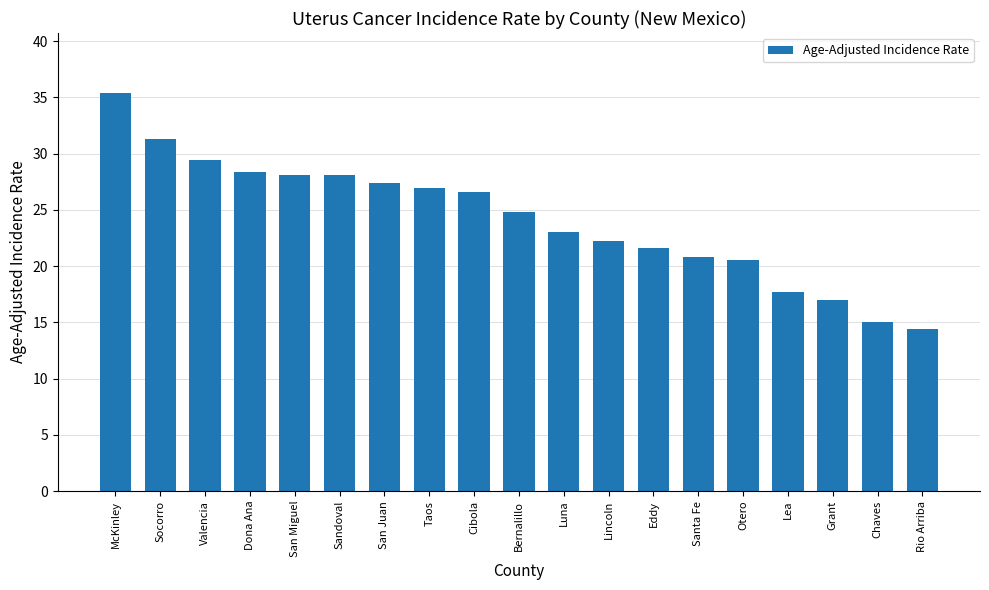

Read the value at Santa Fe.

20.8